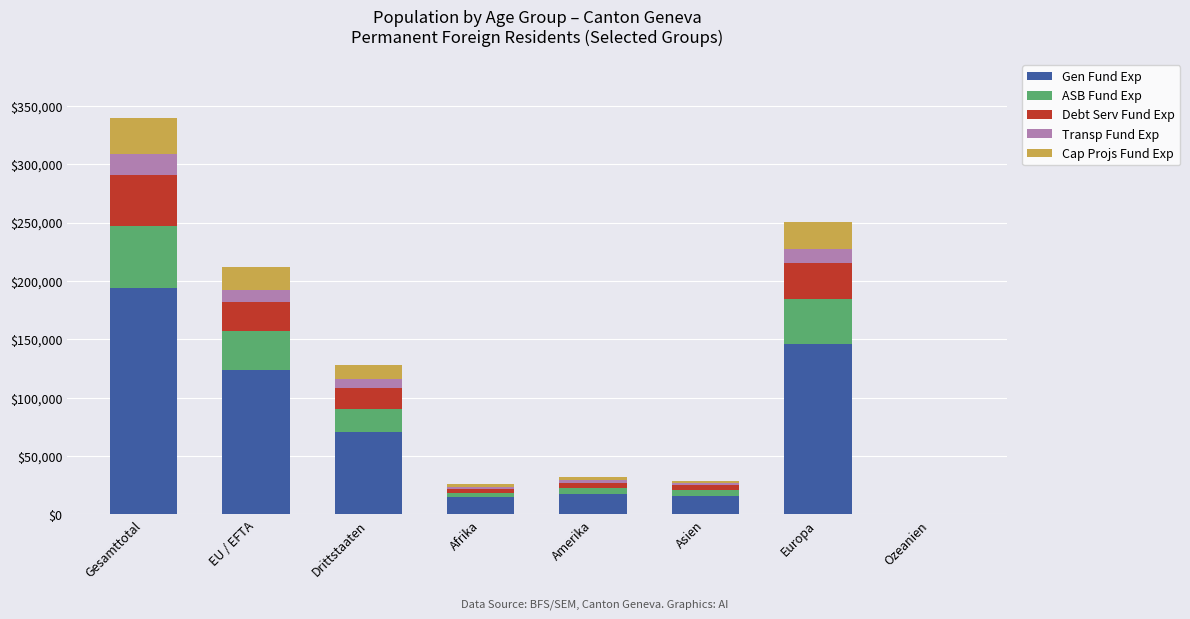

Which category has the highest value in the Gen Fund Exp series?

Gesamttotal